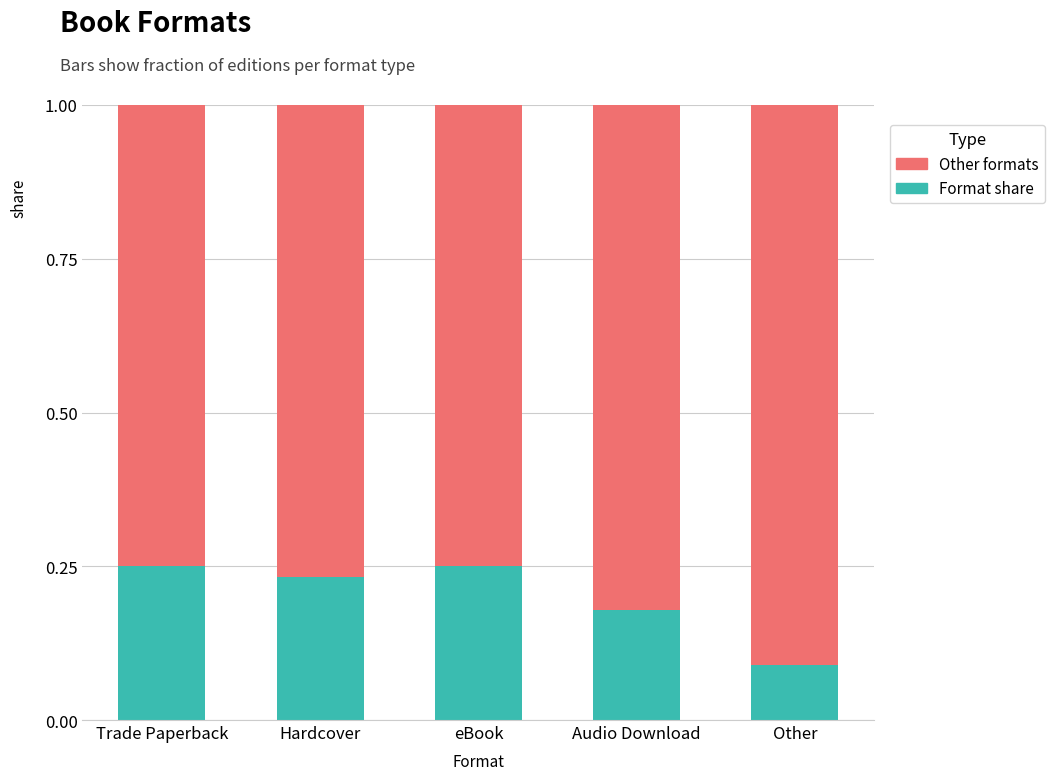

How many Format share values are between 0 and 1?

5